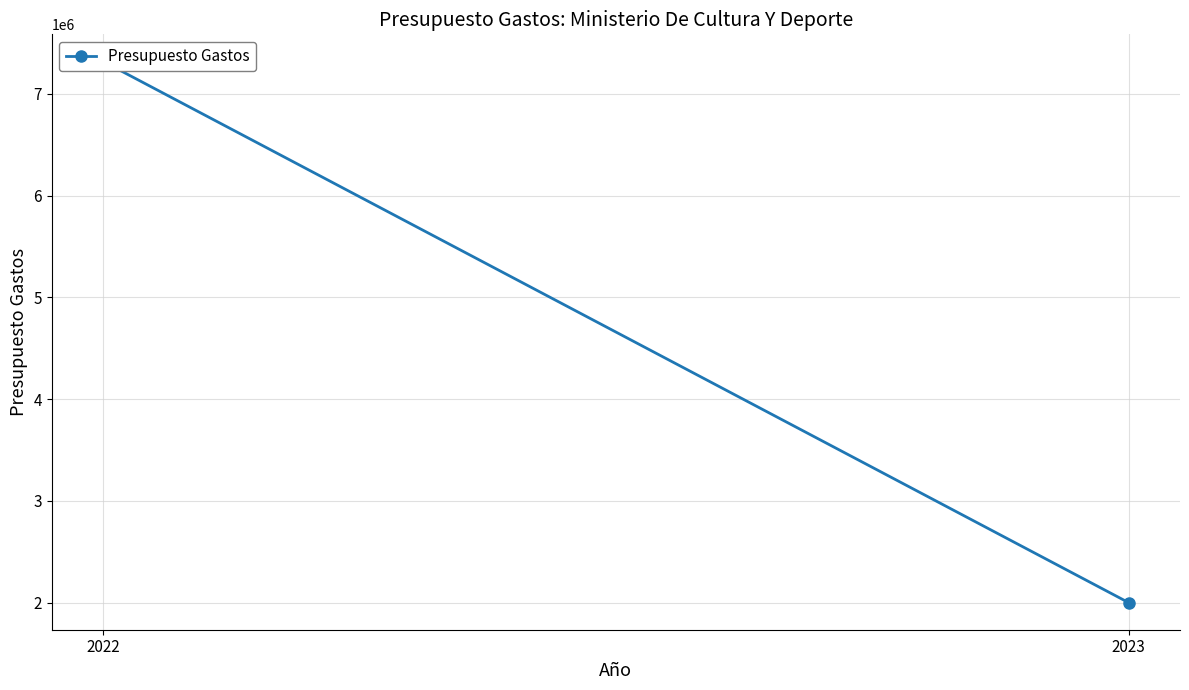

Approximately how many times larger is the value at 2023 compared to 2022?

0.3